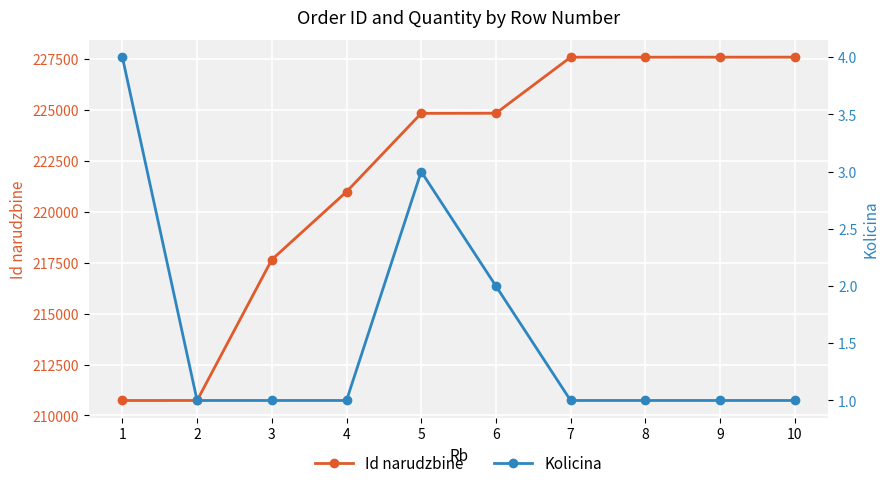

Does the chart display data point markers on the line(s)?

Yes